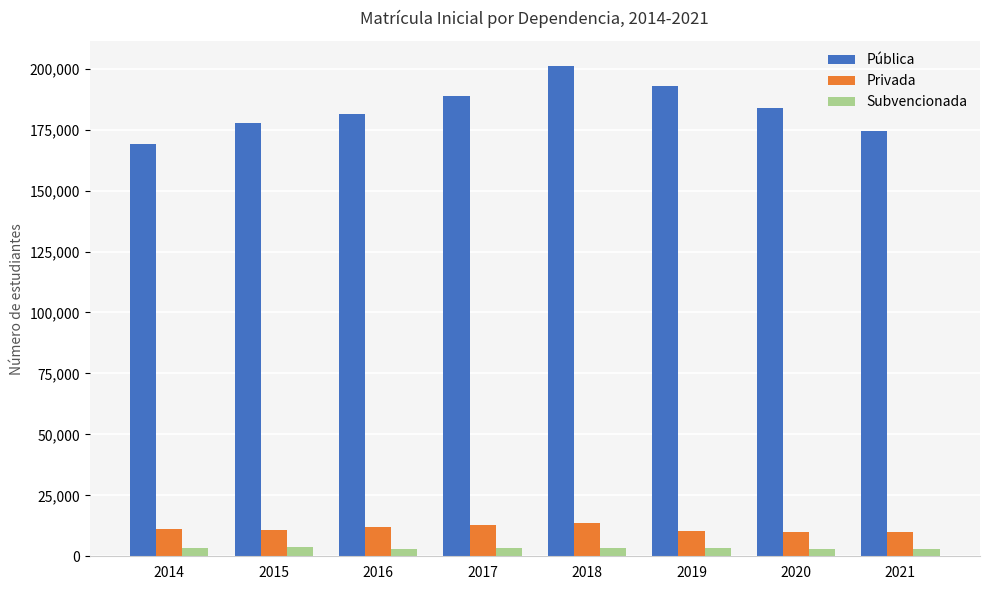

What is the value of the Privada bar at the 8th from the left?

9779